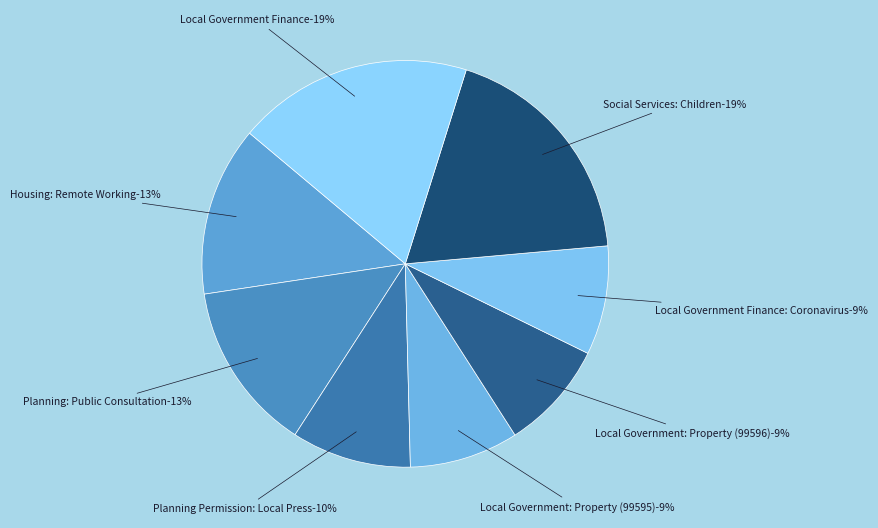

To the nearest percent, what is the difference between the largest and smallest slice percentages?

10%